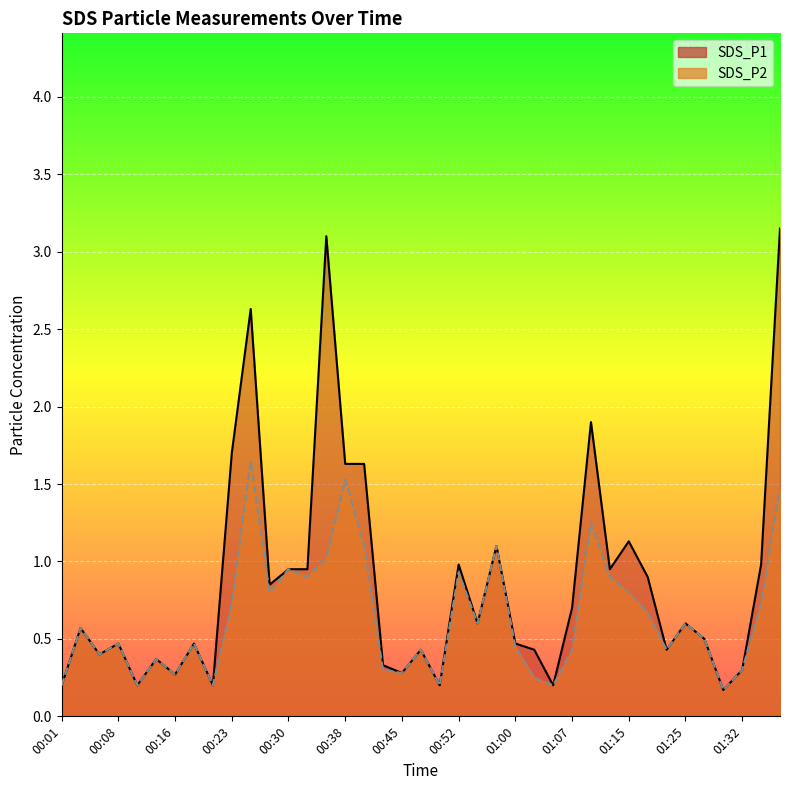

True or false: SDS_P1 and SDS_P2 cross at least once.

False